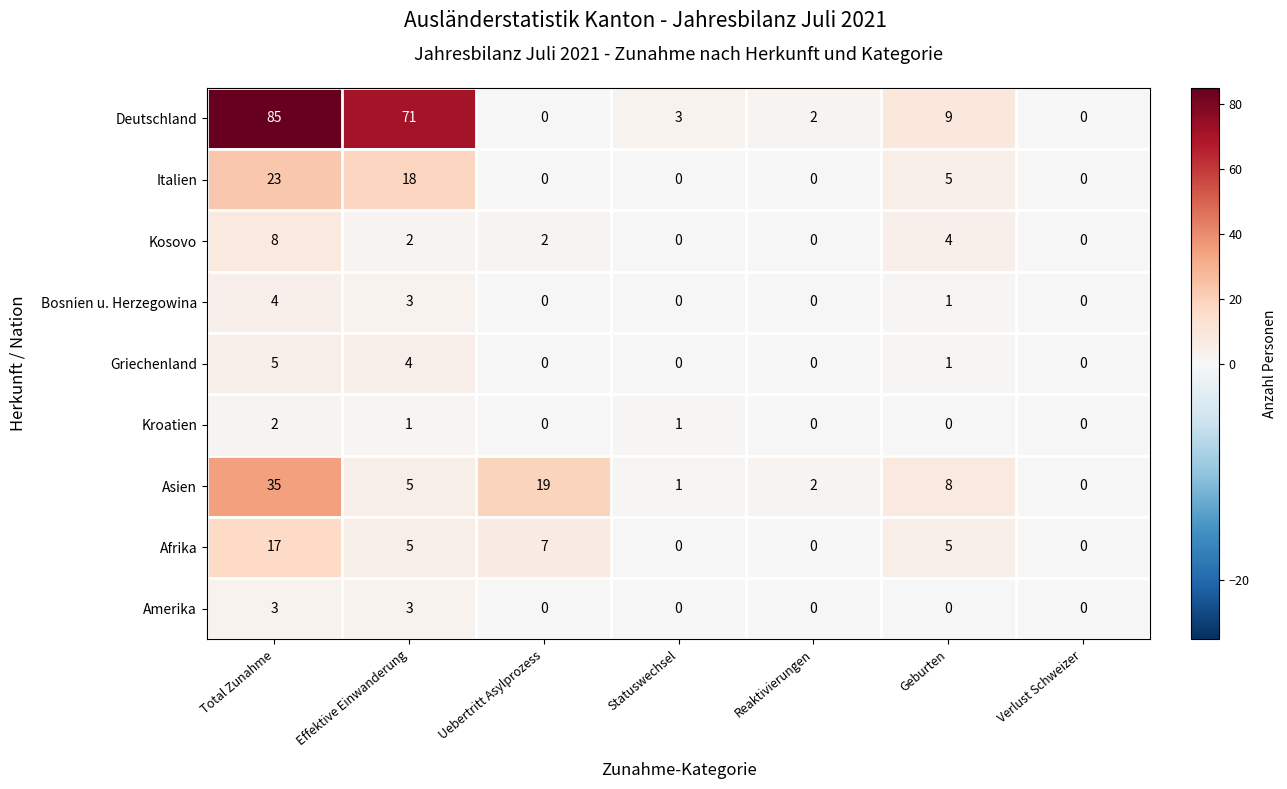

Count the number of categories in the chart.

7